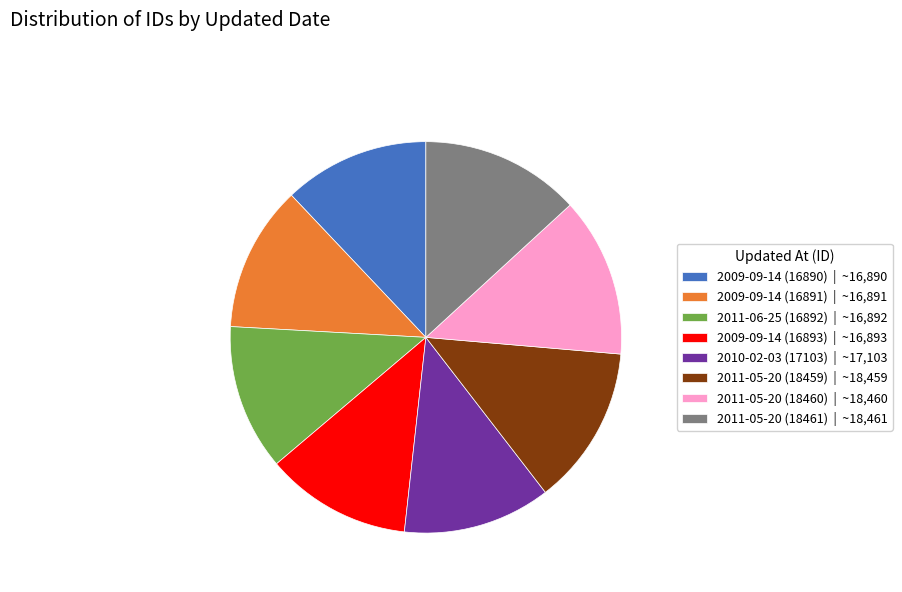

Is there a majority slice in this chart?

No